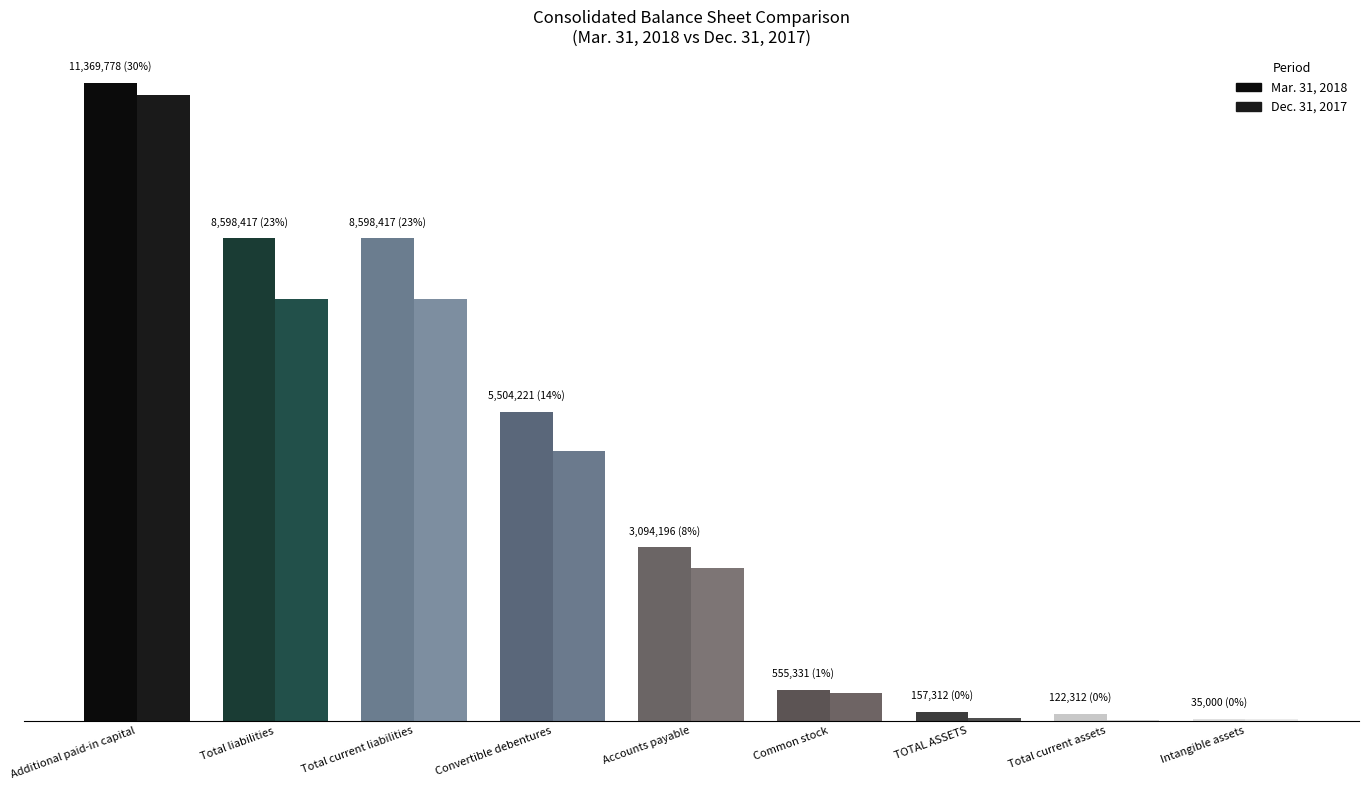

What is the maximum value for Dec. 31, 2017?

11157778